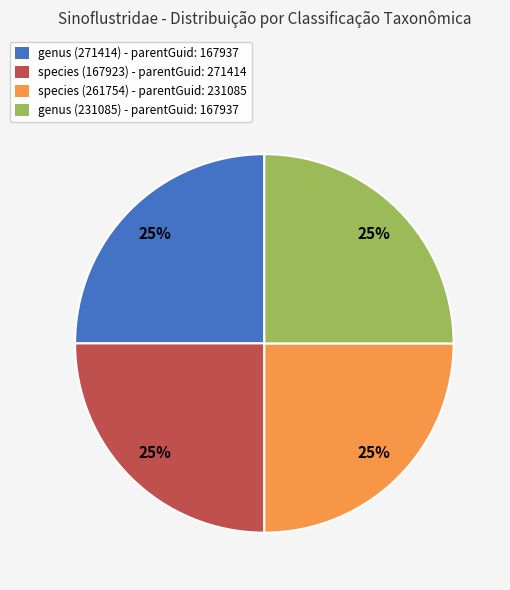

To the nearest percent, what is the average slice percentage?

25%